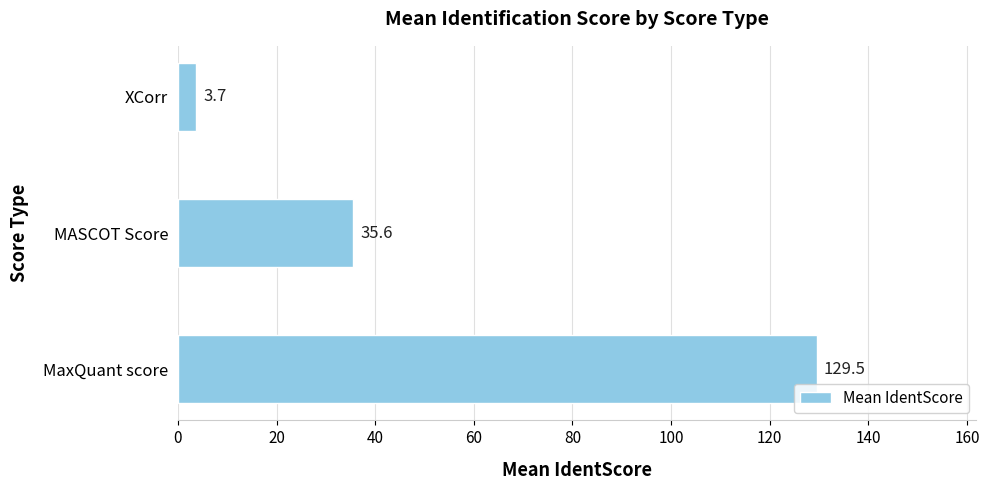

What is the sum of the values at MaxQuant score and MASCOT Score?

165.1